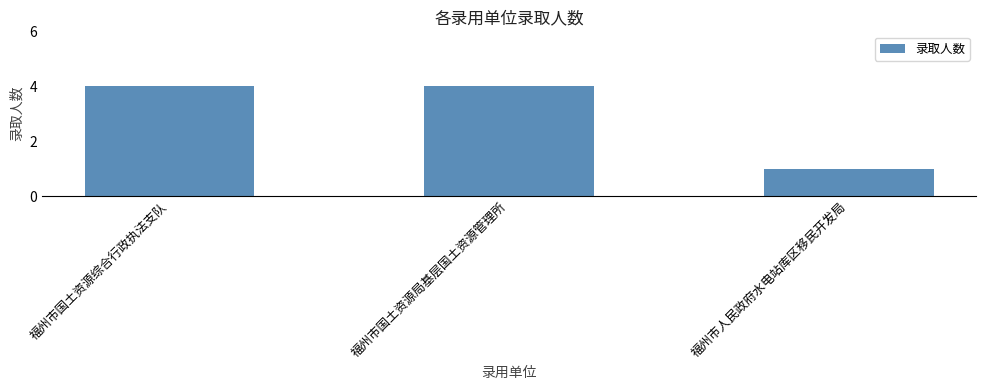

What is the ratio of the value at 福州市国土资源局基层国土资源管理所 to the value at 福州市人民政府水电站库区移民开发局?

4.0